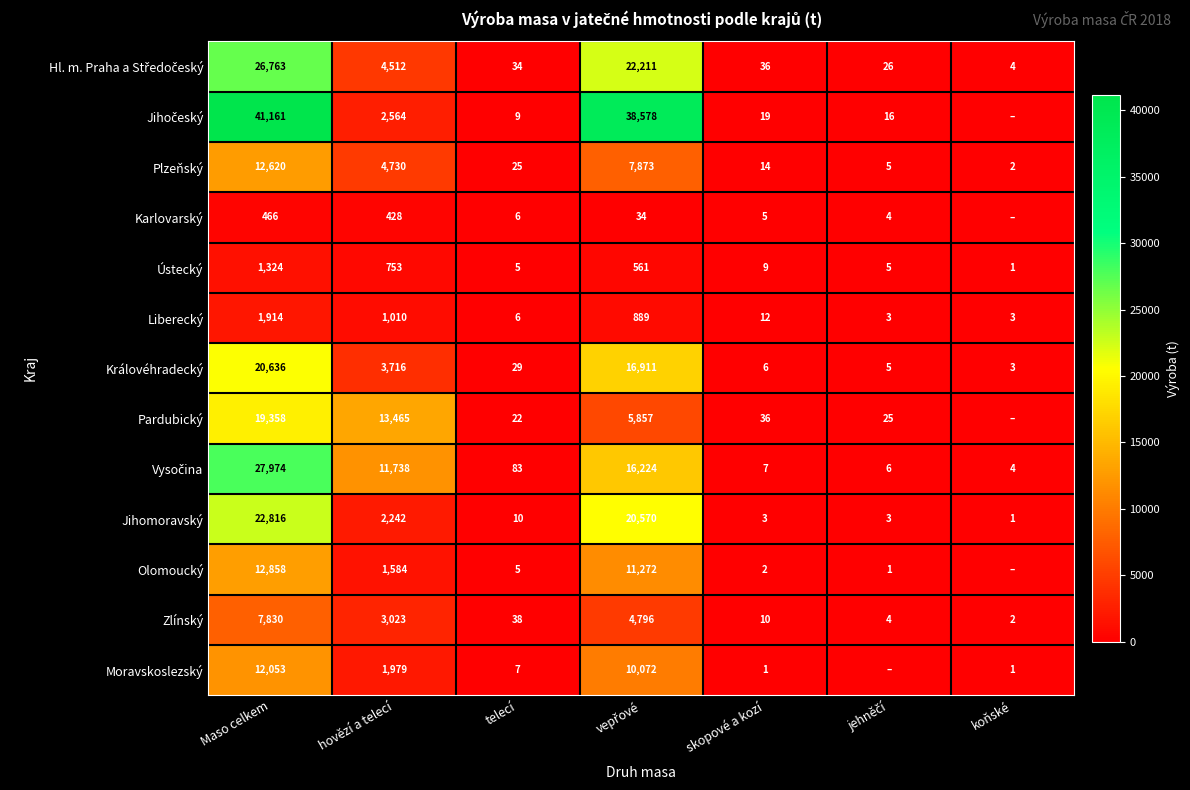

What is the difference between the second highest and minimum values in the Jihomoravský series?

20569